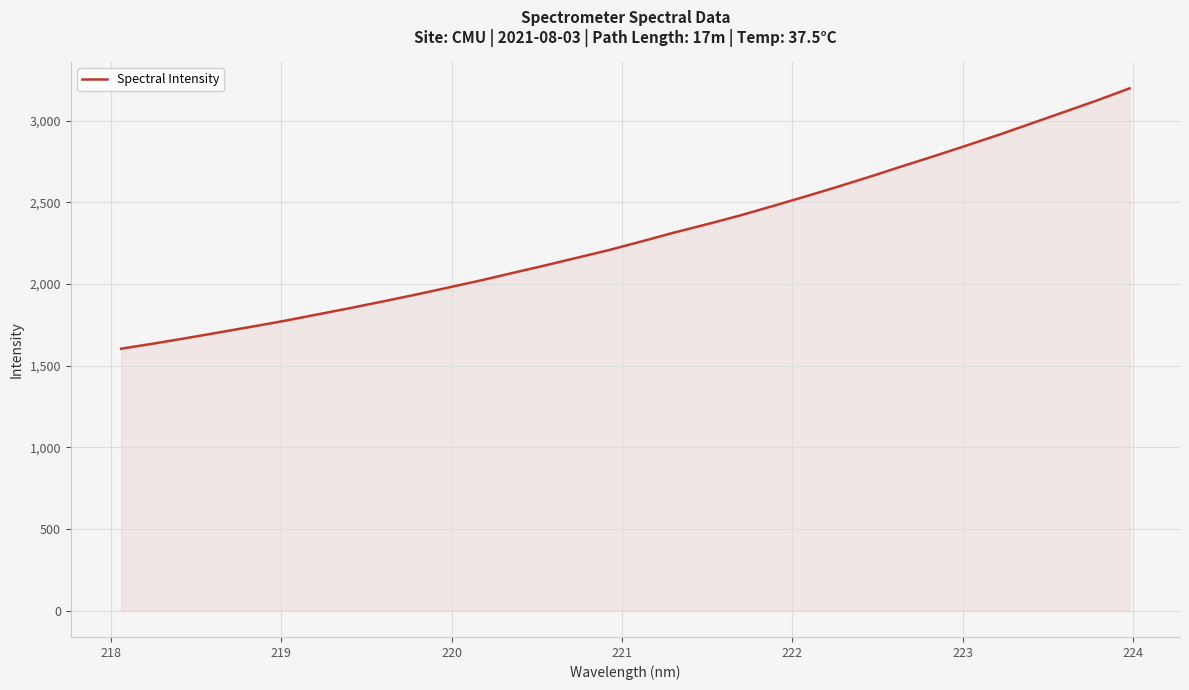

What is the difference between the maximum and minimum values?

1593.5